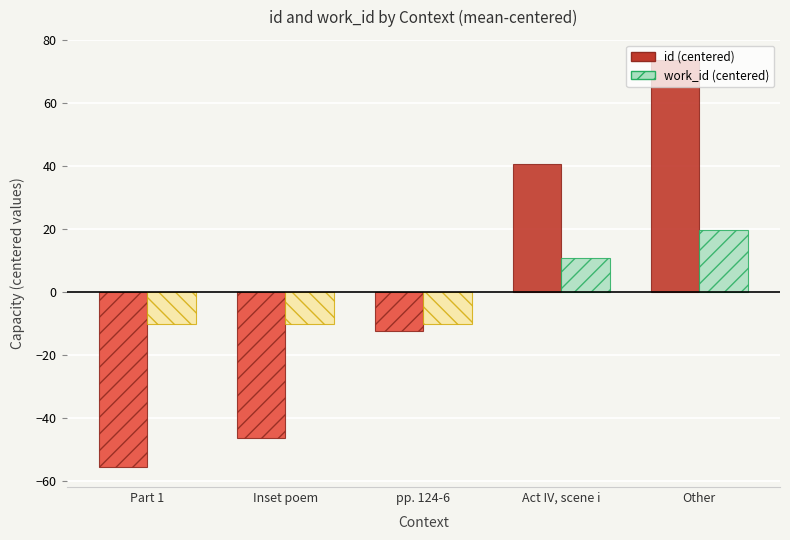

Read the id (centered) value at Inset poem.

-46.4